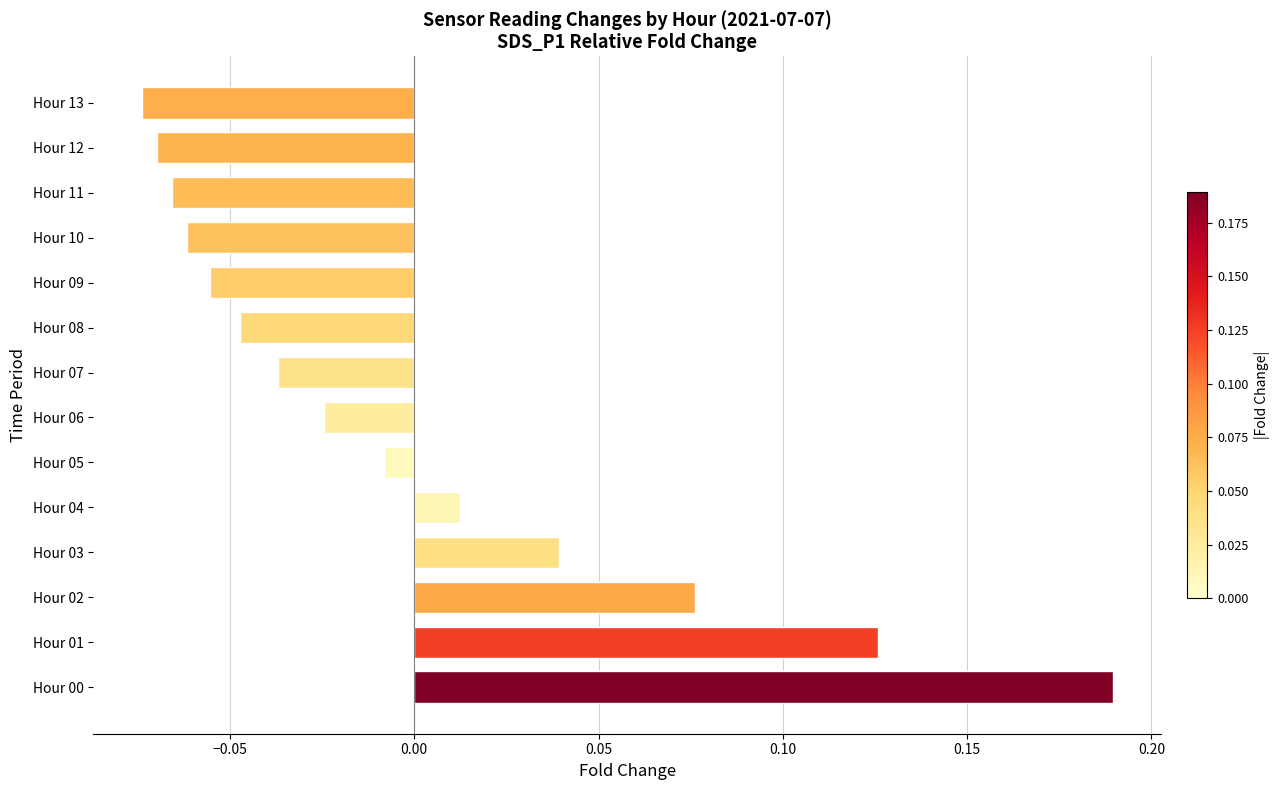

True or false: the data shows 0.1 at Hour 03.

False